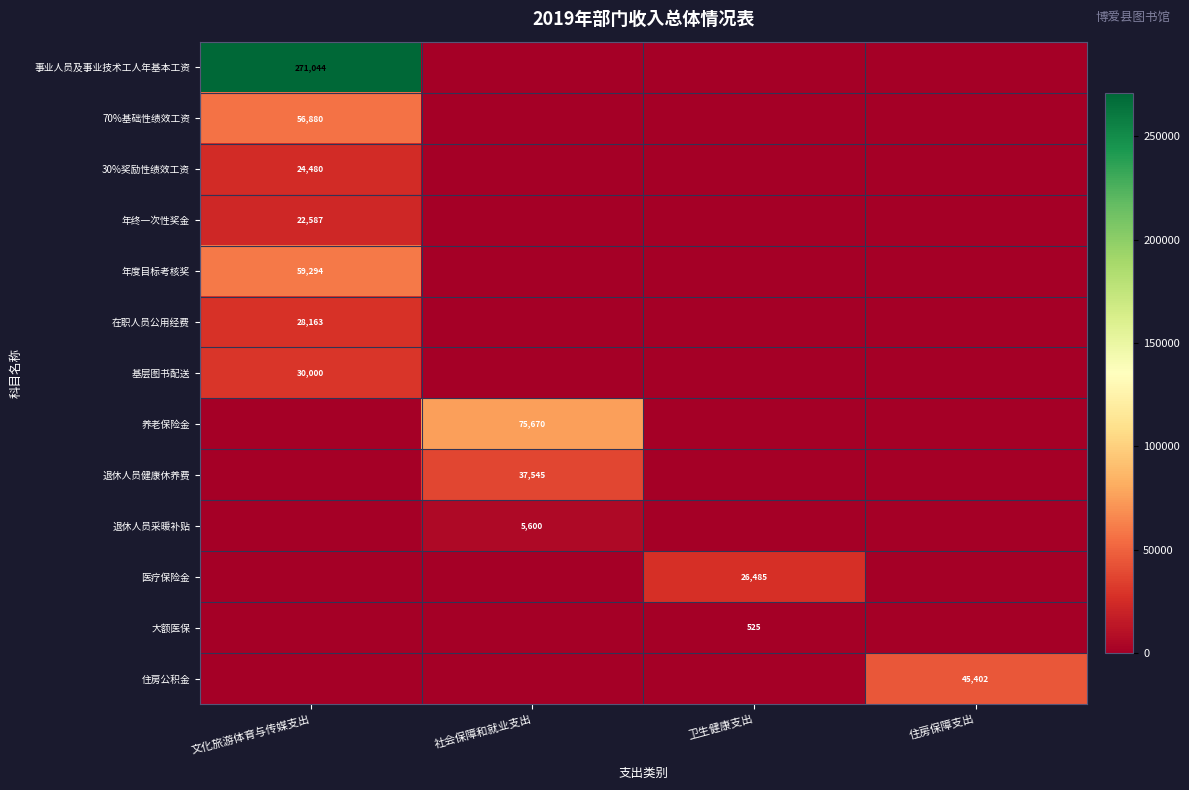

Is it true that 事业人员及事业技术工人年基本工资 equals 271044 at 文化旅游体育与传媒支出?

True